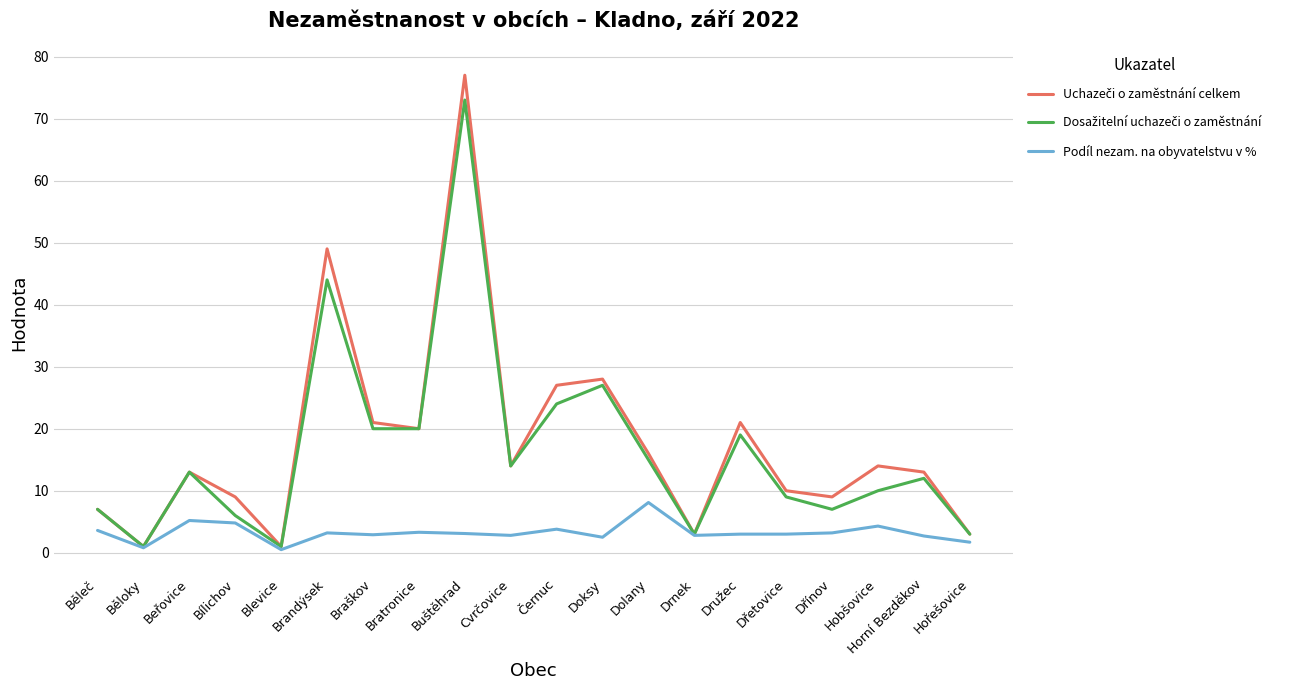

At which category is the sum across all series the highest?

Buštěhrad